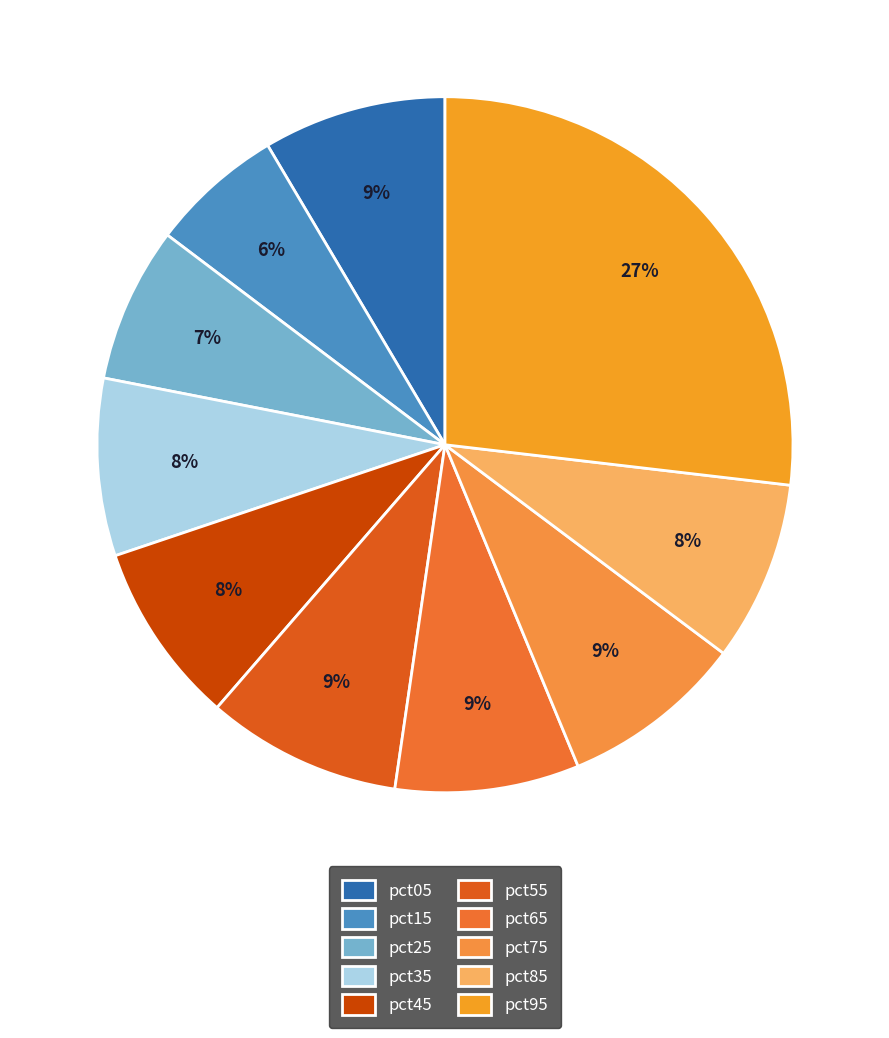

To the nearest percent, what is the difference between the largest and smallest slice percentages?

21%